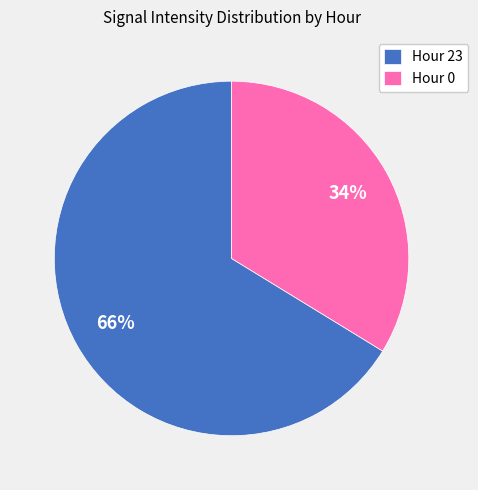

What is the majority slice?

Hour 23